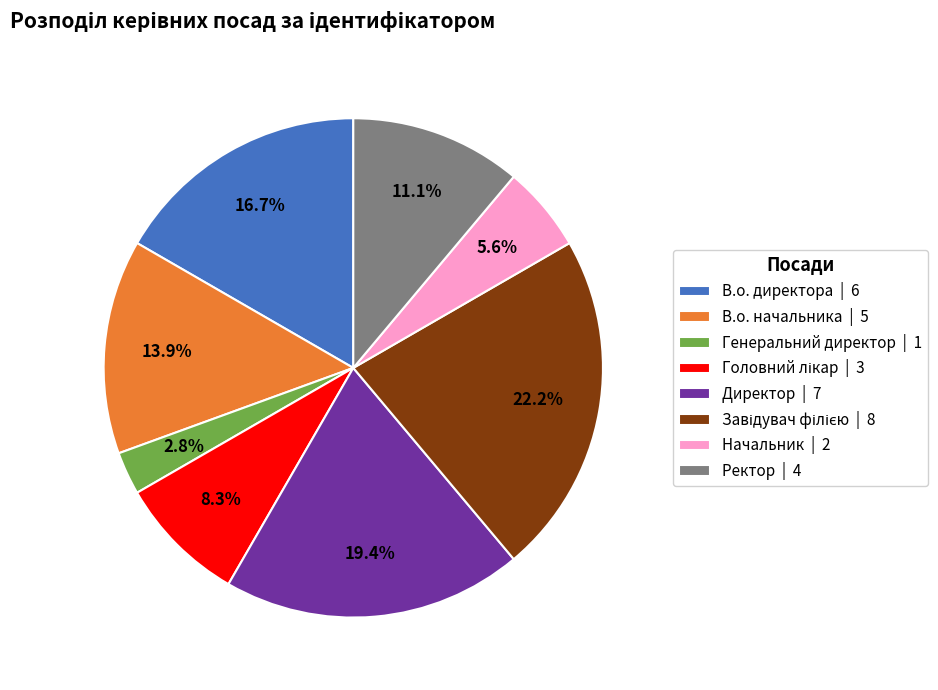

What percentage do В.о. директора | 6 and Ректор | 4 together represent?

27.8%